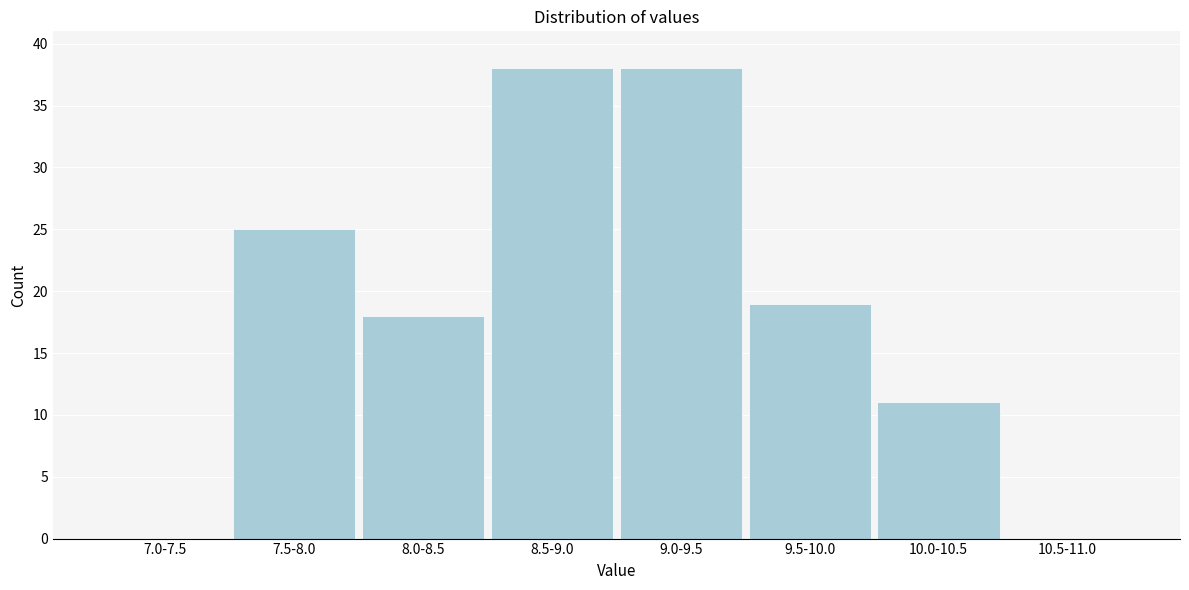

Reading left to right, transcribe all the data shown in this chart.

7.0-7.5=0	7.5-8.0=25	8.0-8.5=18	8.5-9.0=38	9.0-9.5=38	9.5-10.0=19	10.0-10.5=11	10.5-11.0=0